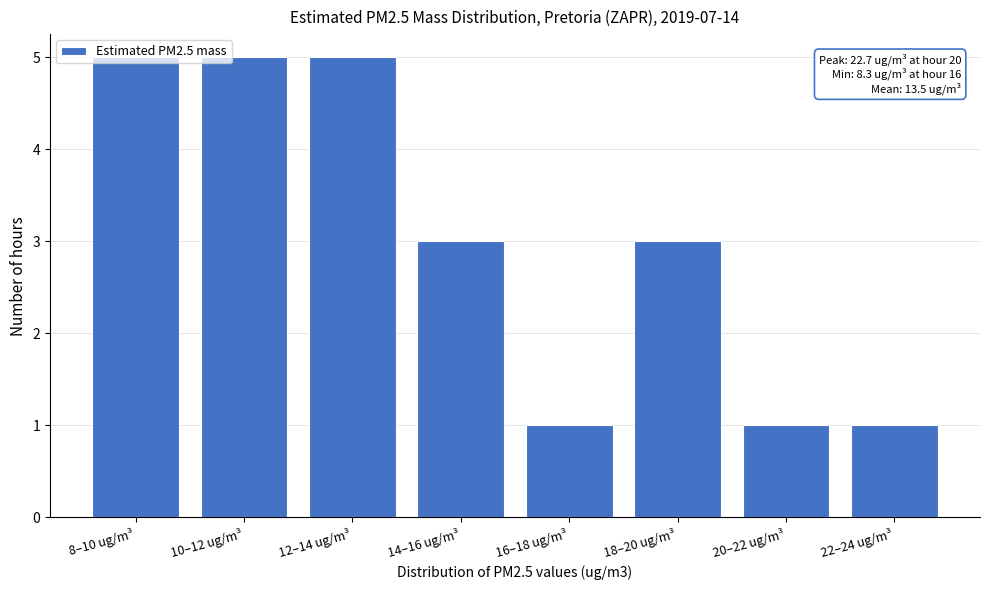

What is the sum of the values at 8–10 ug/m³ and 22–24 ug/m³?

6